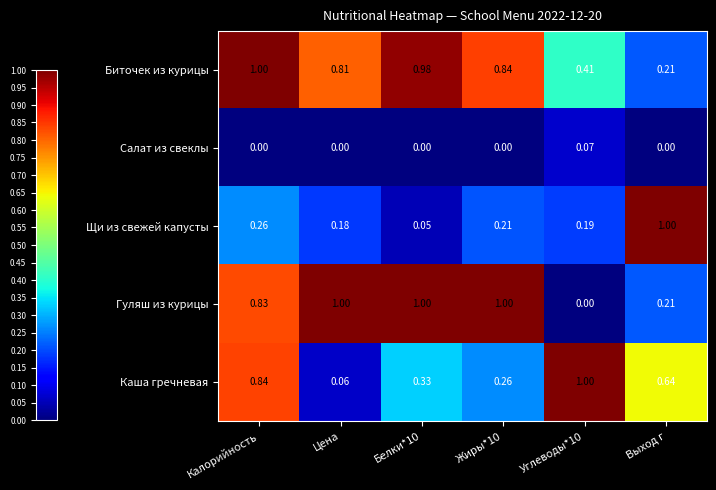

Which series has the largest range (max minus min)?

Гуляш из курицы